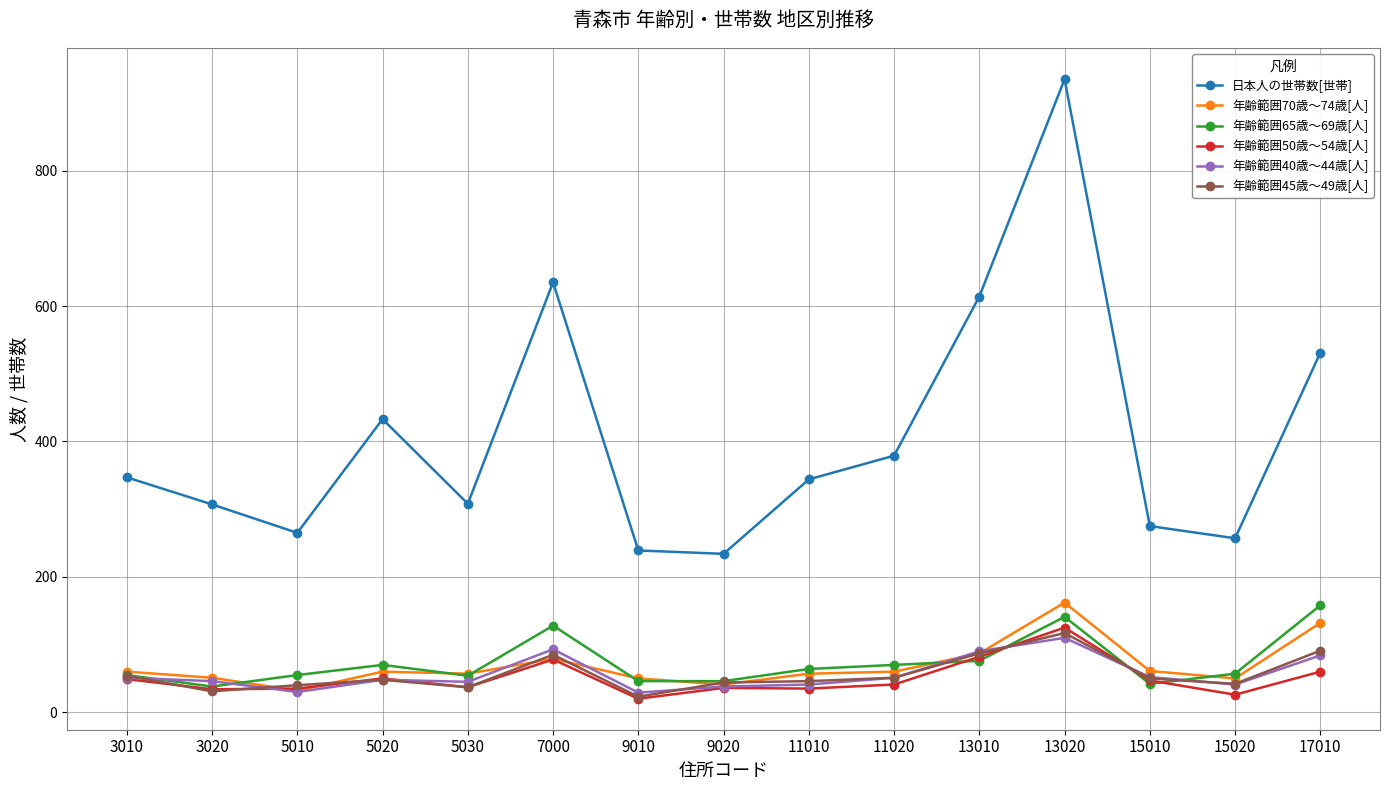

The value of 年齢範囲70歳～74歳[人] at 7000 is 79. True or false?

True